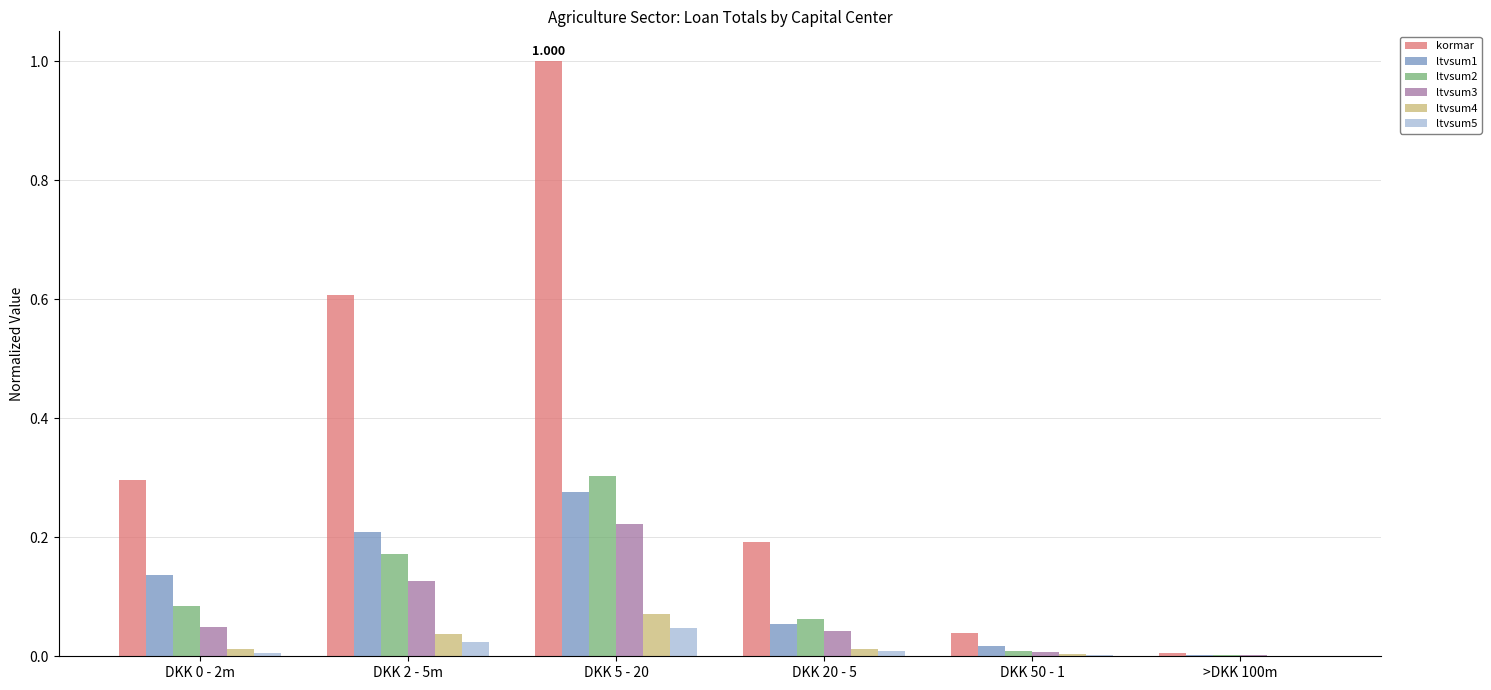

Which series has the largest total across all categories?

kormar